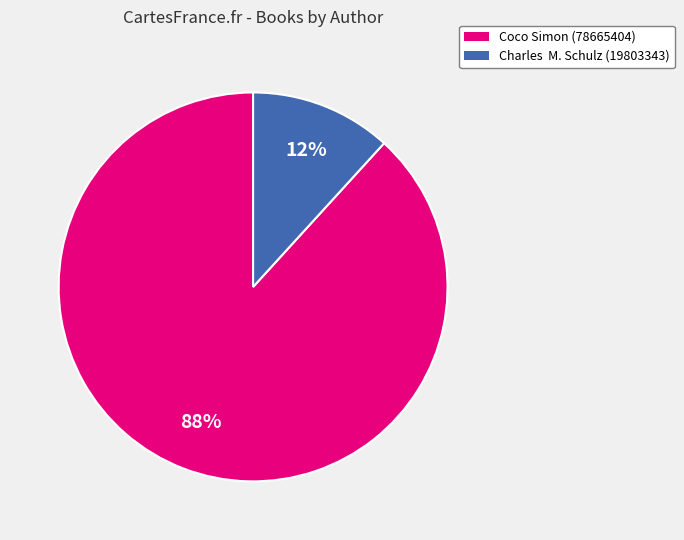

The Coco Simon (78665404) slice represents 88% of the pie. True or false?

True